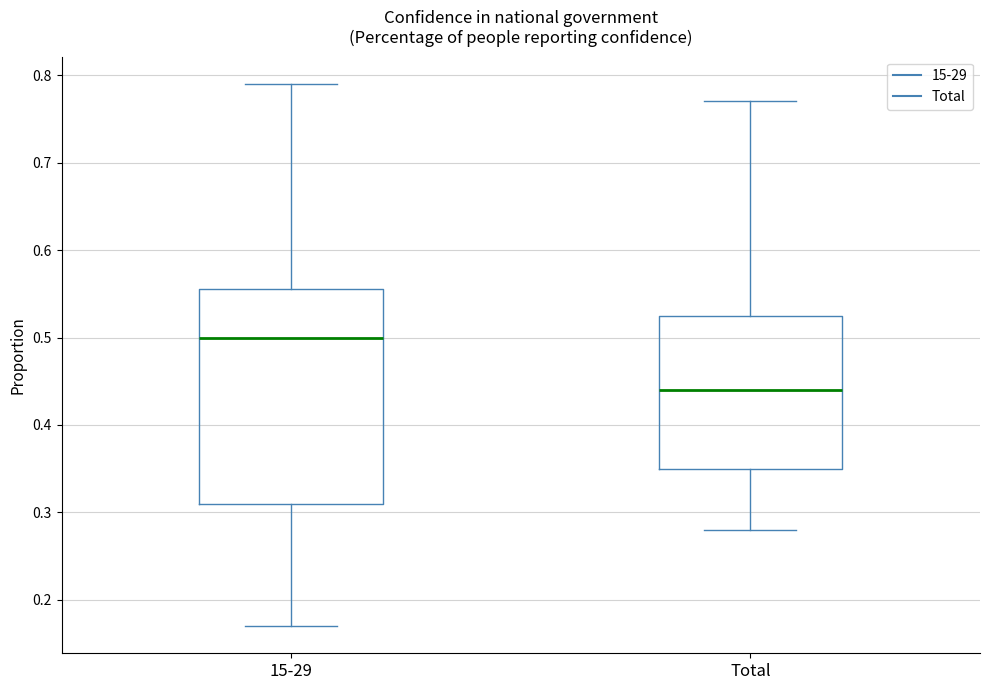

Where is the lower edge of the box for 15-29 on the y-axis? The values are not printed on the chart, so give them approximately, as read against the axis.

0.31